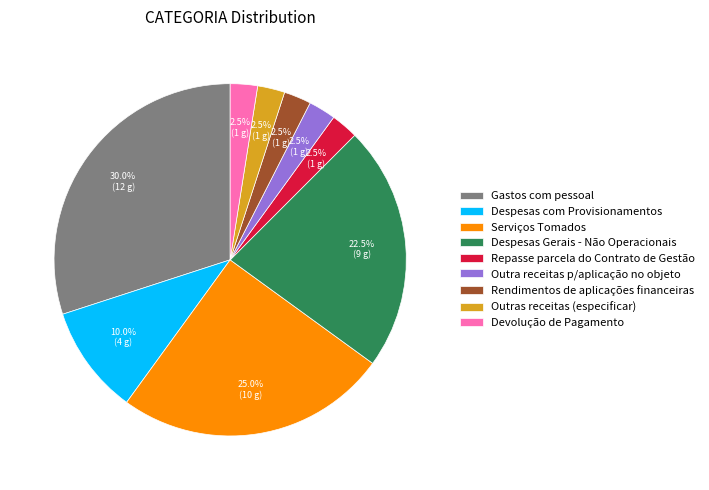

To the nearest percent, what is the average slice percentage?

11%